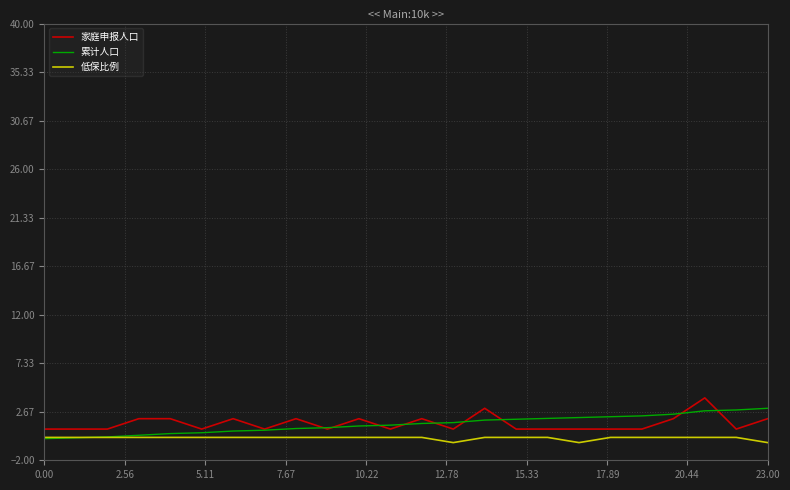

What is the greatest value displayed?

4.0